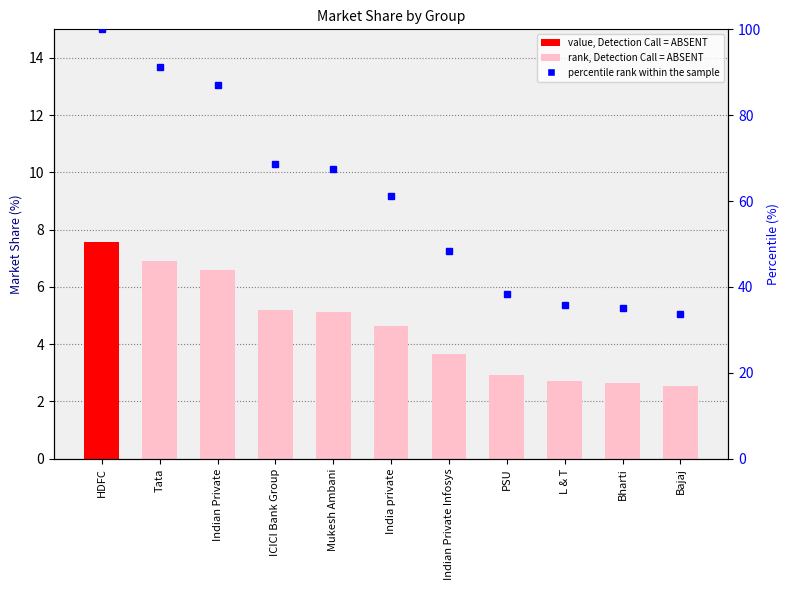

Reading right to left, list all the values displayed in this chart.

2.5	2.6	2.7	2.9	3.7	4.6	5.1	5.2	6.6	6.9	7.6